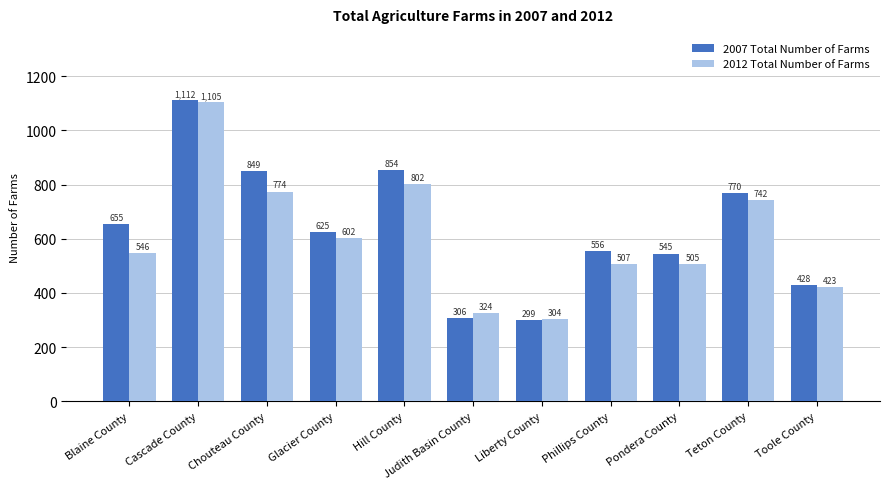

What is the maximum value for 2012 Total Number of Farms?

1105